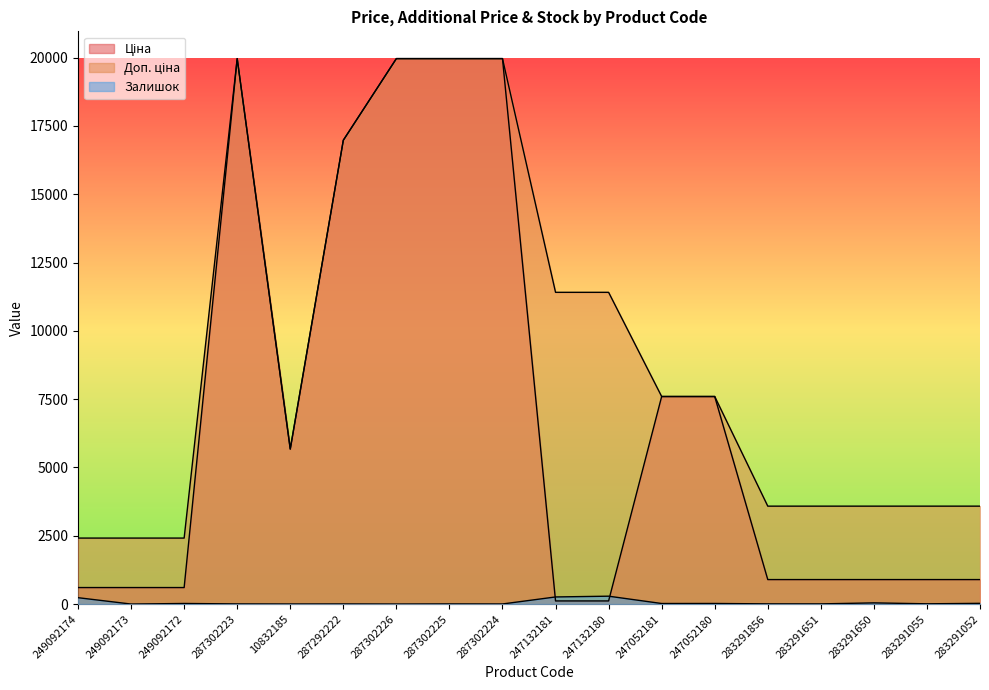

Which series has the widest spread of values?

Ціна